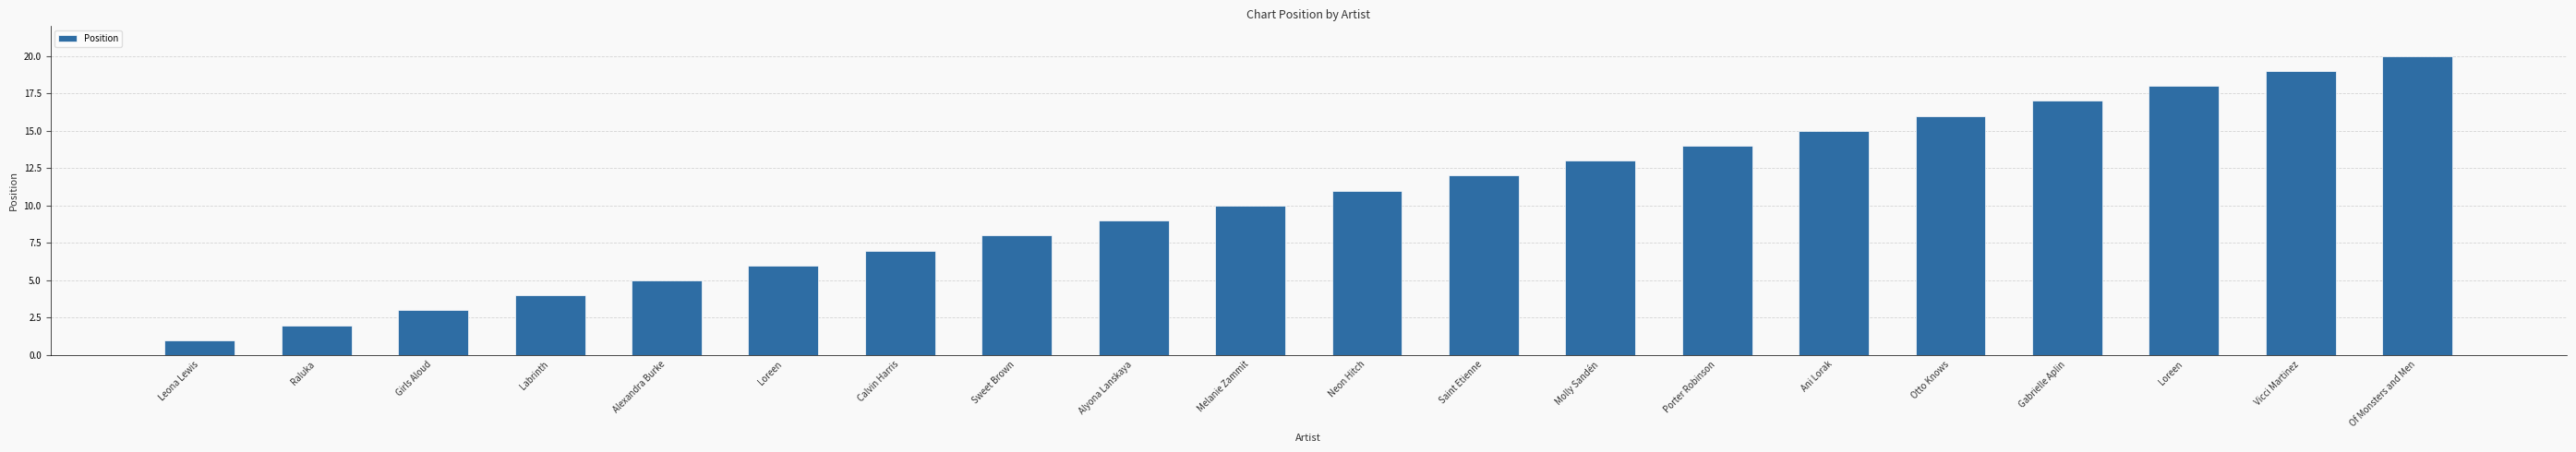

What is the sum of the values at Porter Robinson and Alyona Lanskaya?

23